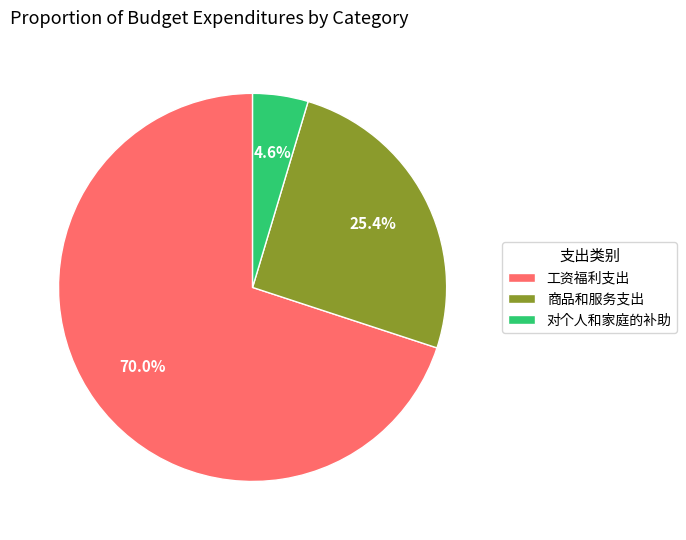

What percentage do 商品和服务支出 and 对个人和家庭的补助 together represent?

30.0%